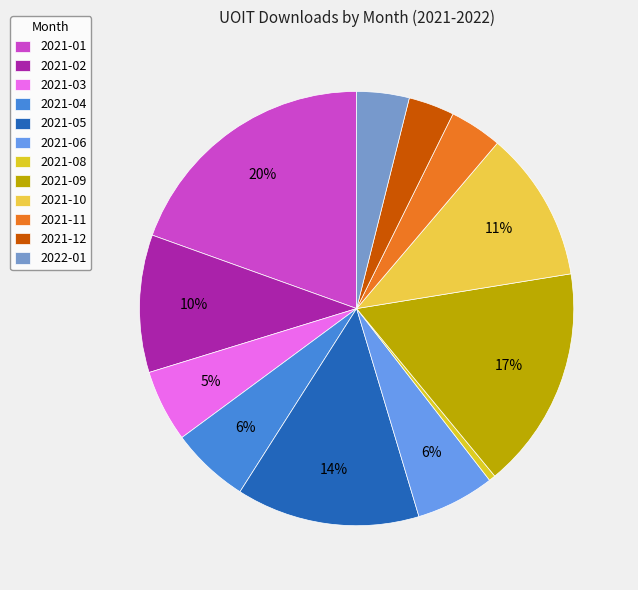

To the nearest percent, what percentage of the pie is 2021-05?

14%